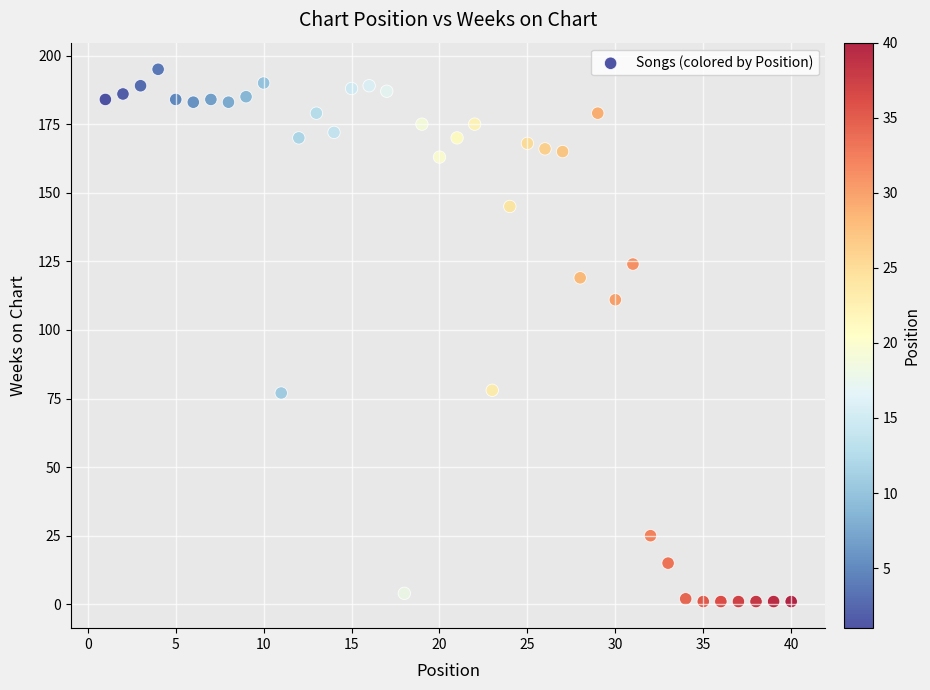

What Y value in the scatter plot is closest to 98?

111